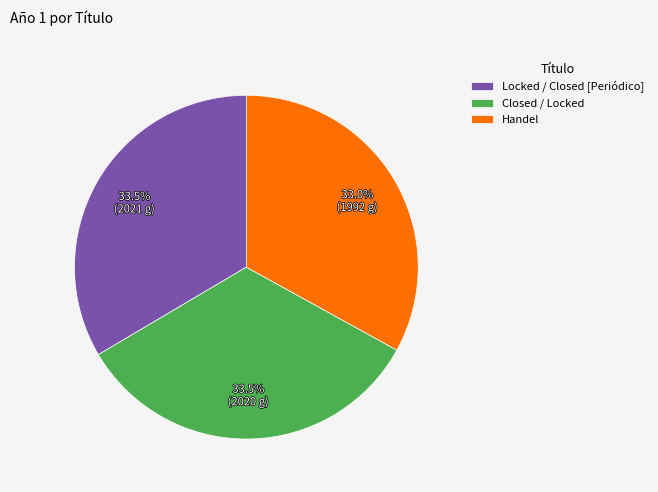

To the nearest percent, what portion does Handel represent?

33%